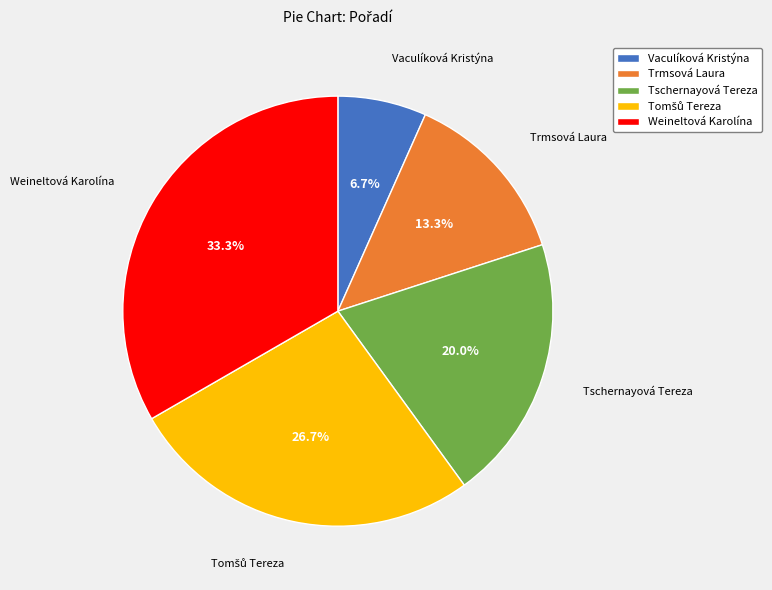

Does any single category account for the majority?

No